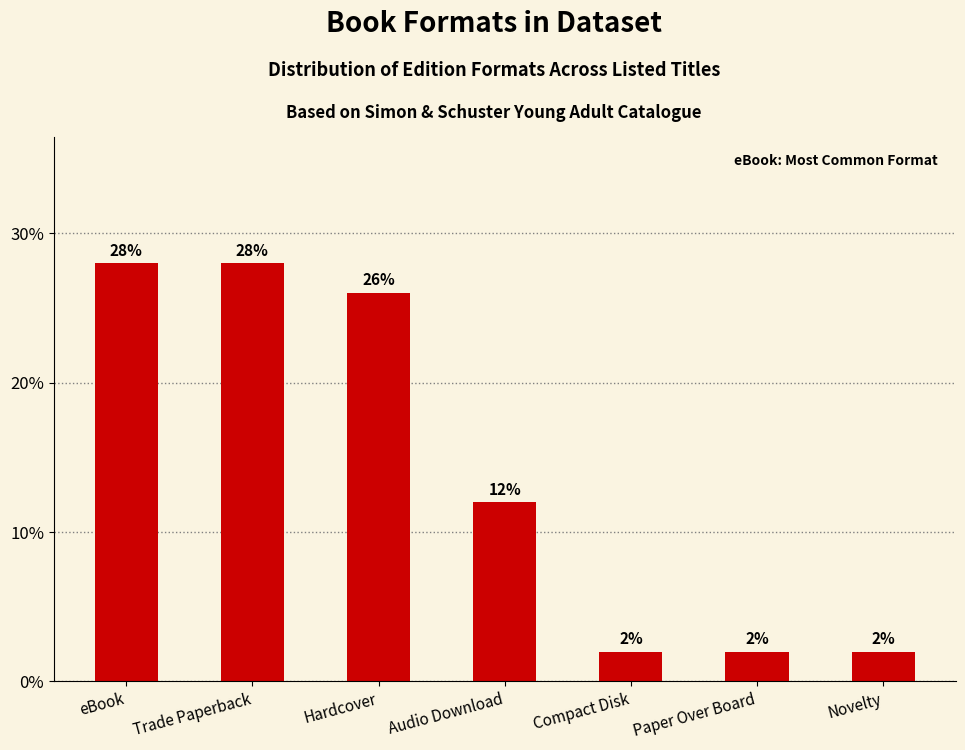

At which label is the value closest to 0?

Compact Disk